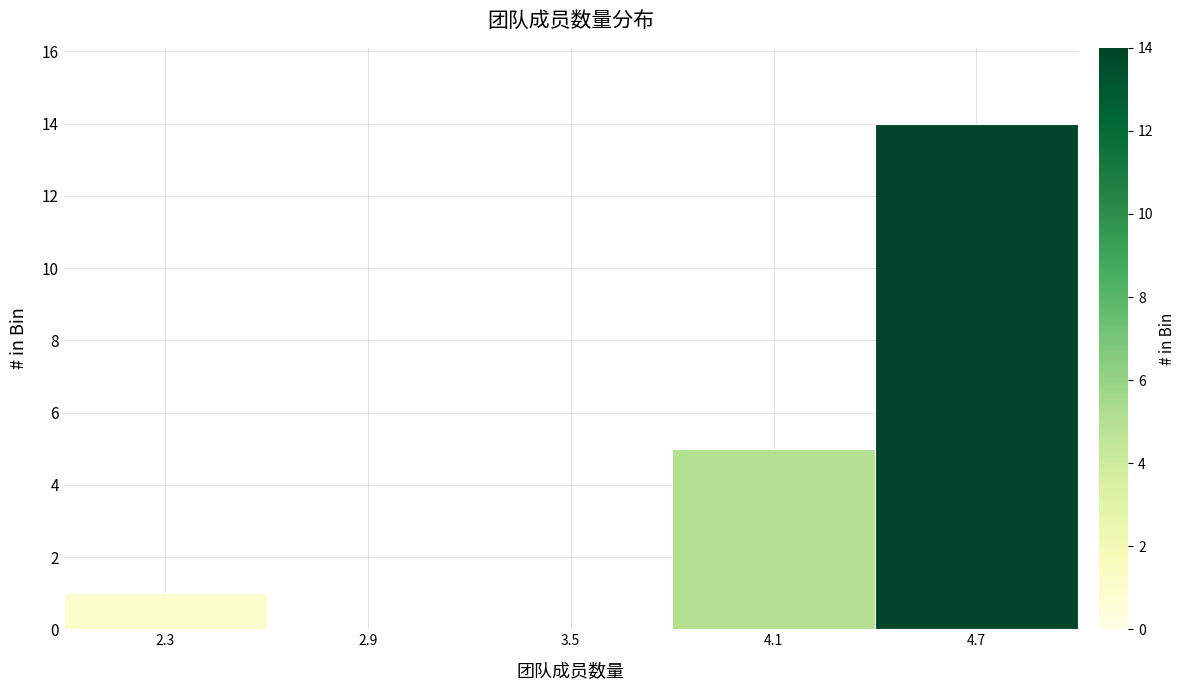

Reading left to right, transcribe this chart: for each bar, give the range it covers on the x-axis and its height. The values are not printed on the chart, so give them approximately, as read against the axis.

2.0 to 2.6: 1
2.6 to 3.2: 0
3.2 to 3.8: 0
3.8 to 4.4: 5
4.4 to 5.0: 14